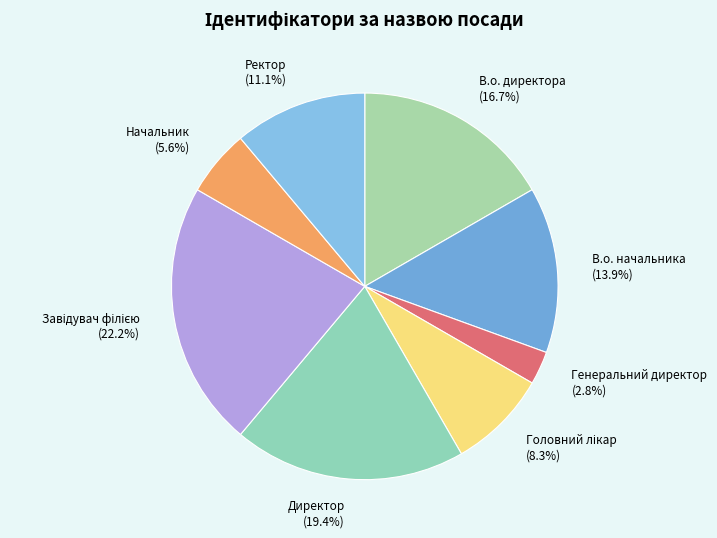

What portion of the pie excludes Генеральний директор?

97.2%